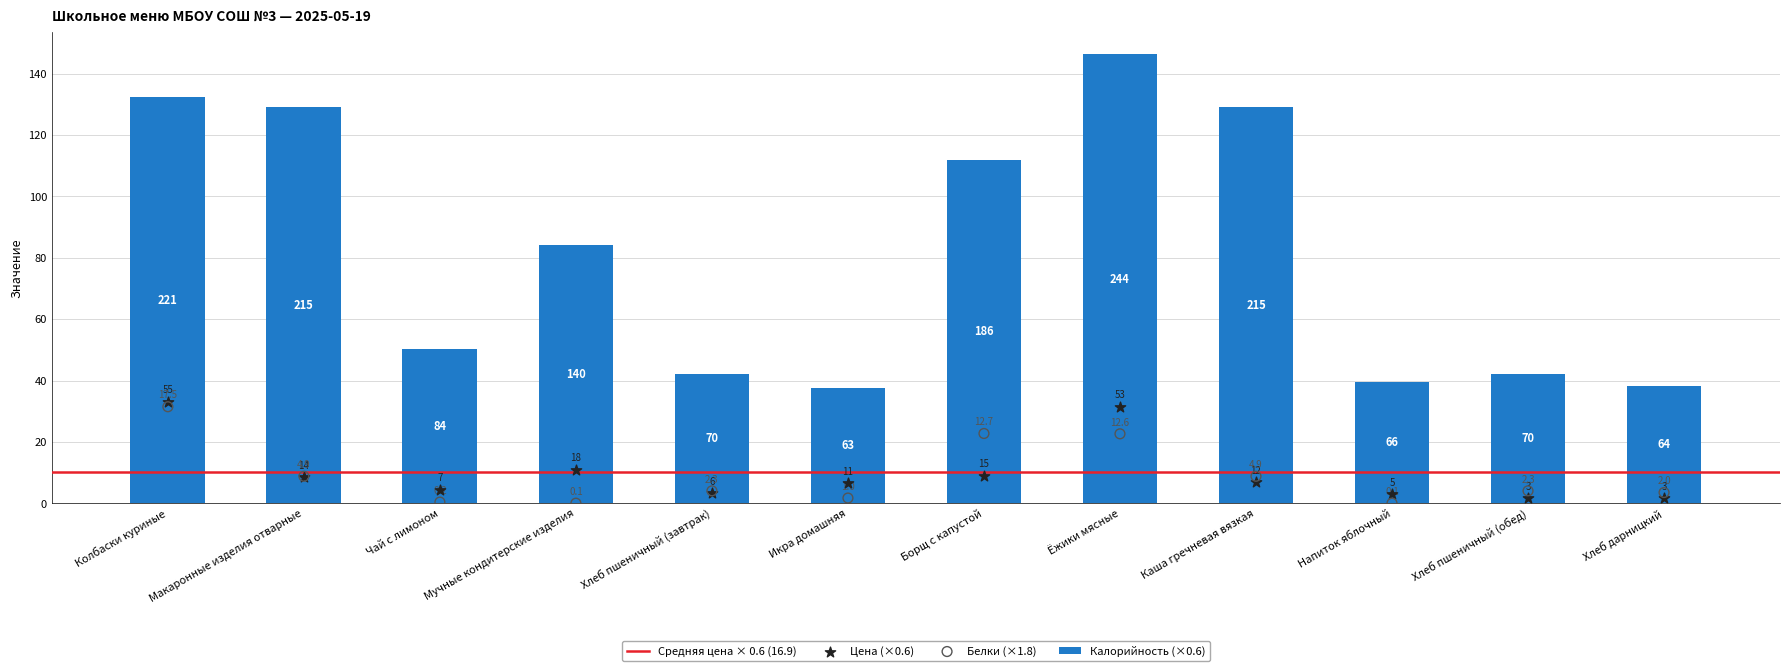

Which series contains the lowest Y value?

Белки